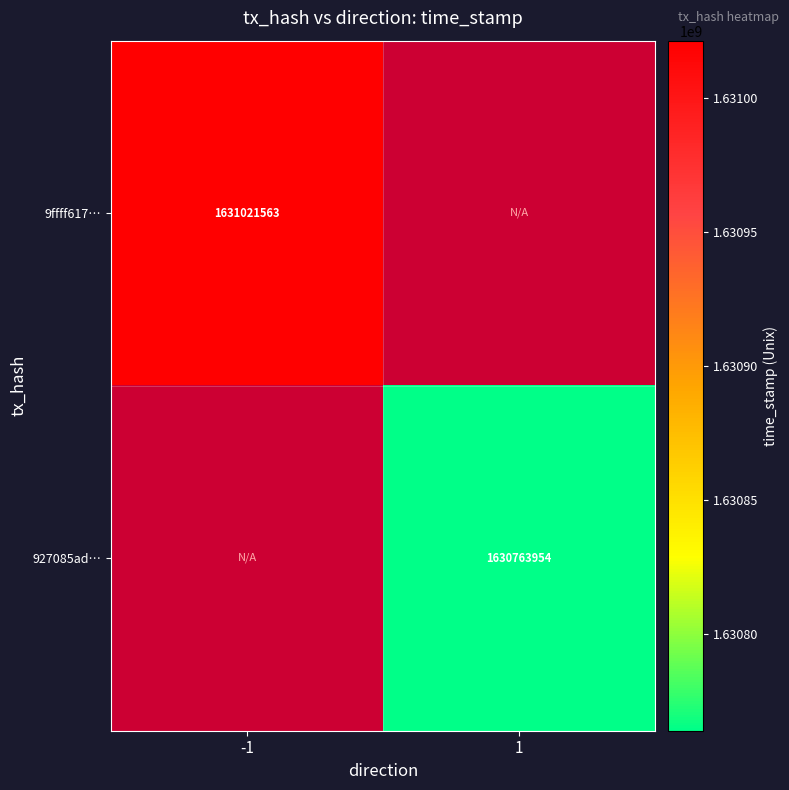

The value of 9ffff617… at -1 is 1631021563. True or false?

True